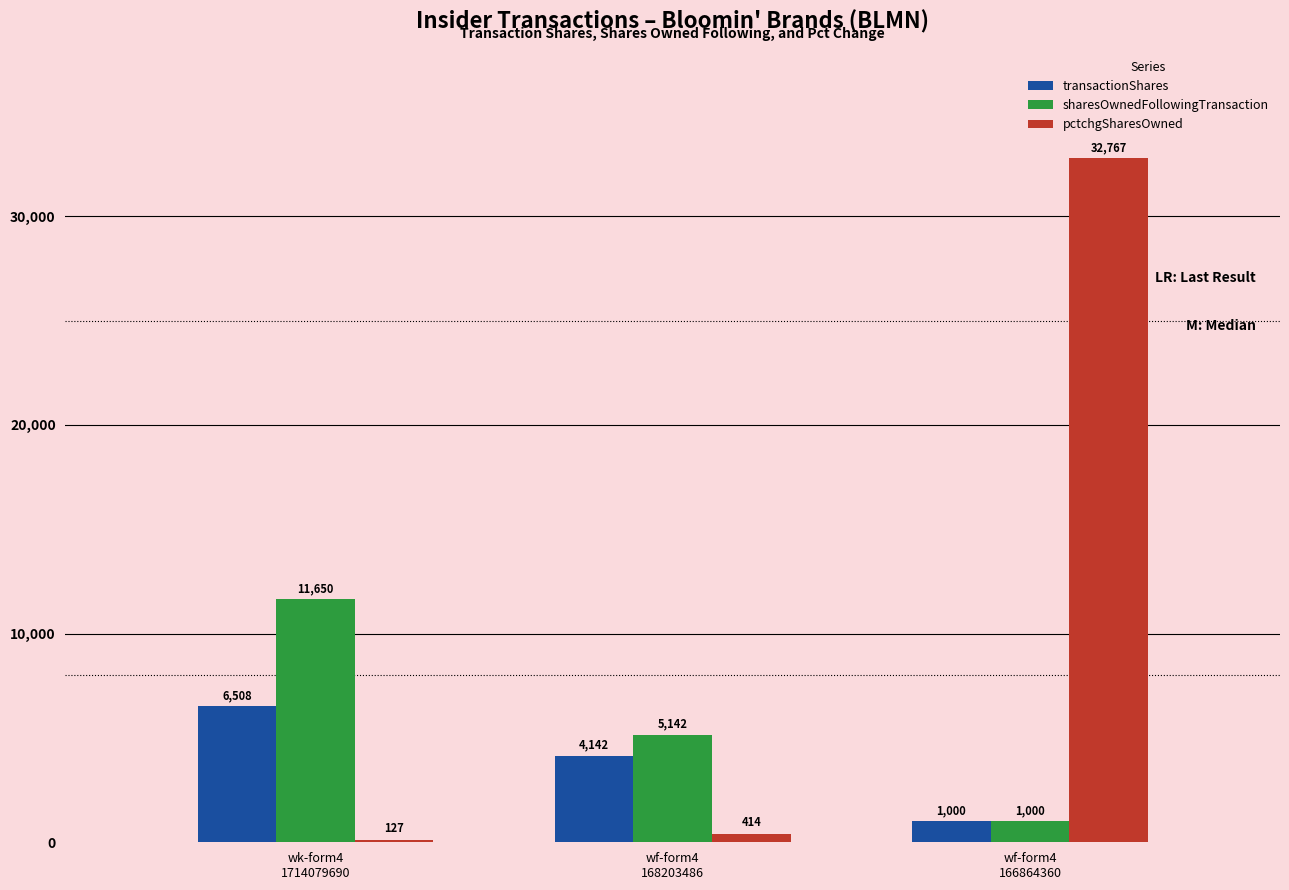

Reading left to right, extract all data points from this chart.

transactionShares: 6508	4142	1000
sharesOwnedFollowingTransaction: 11650	5142	1000
pctchgSharesOwned: 127	414	32767